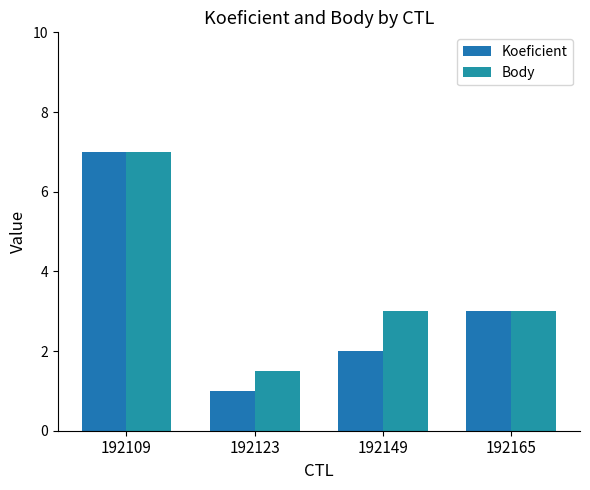

What are all the series names shown in the legend?

Koeficient, Body